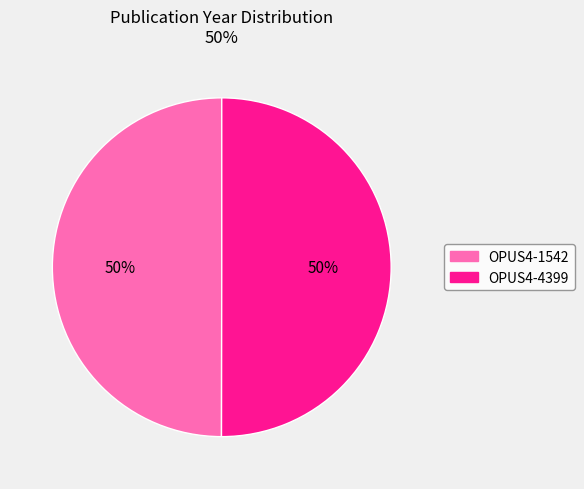

Is the sum of OPUS4-1542 and OPUS4-4399 greater than half?

Yes